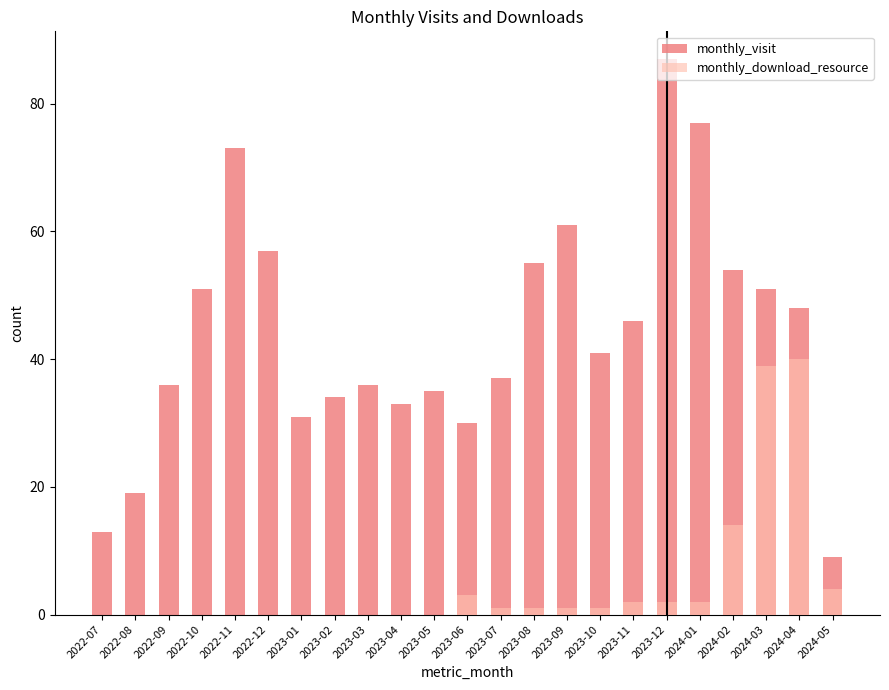

Does the chart contain stacked bars?

No